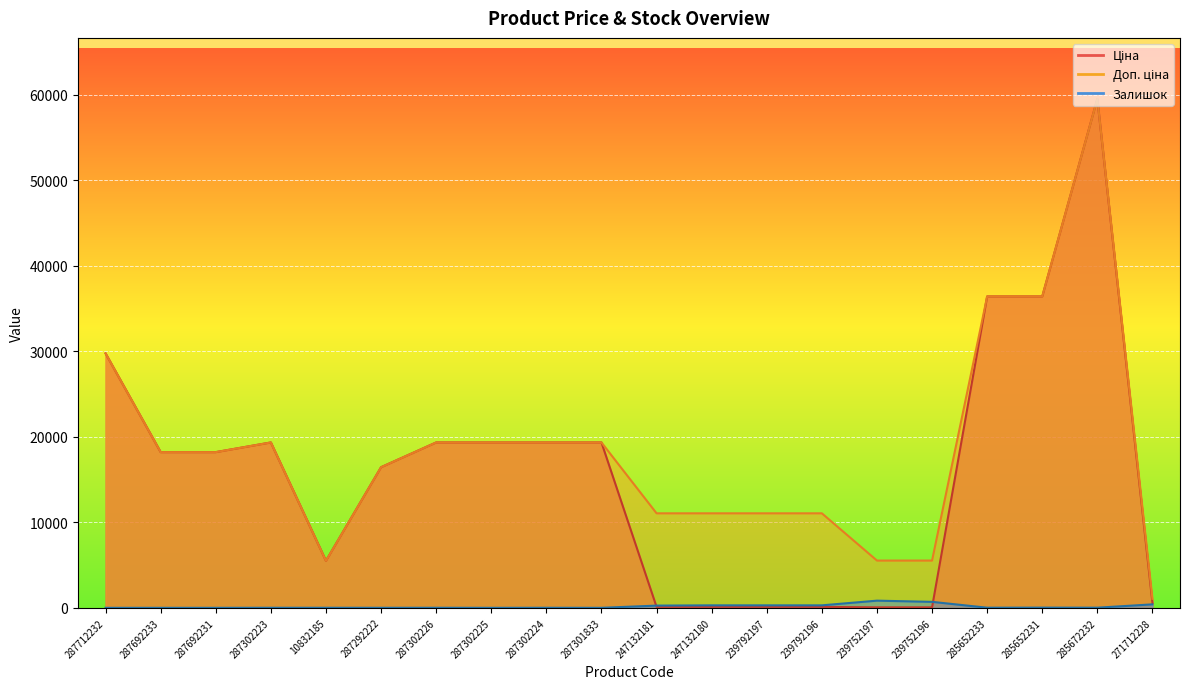

Between 287302225 and 285652233, which series saw the biggest shift?

Ціна